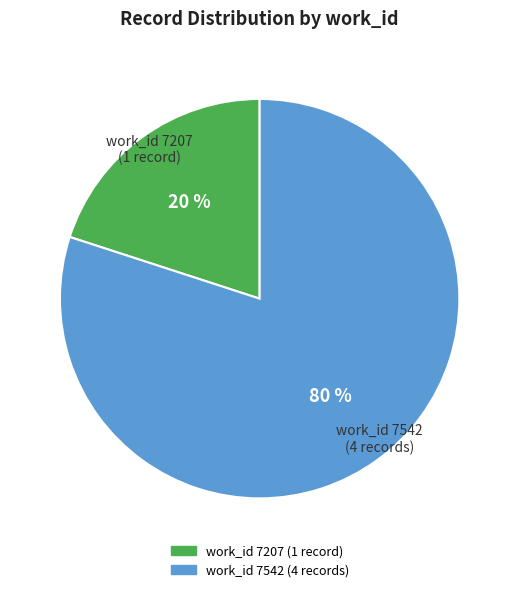

To the nearest percent, what is the average slice percentage?

50%